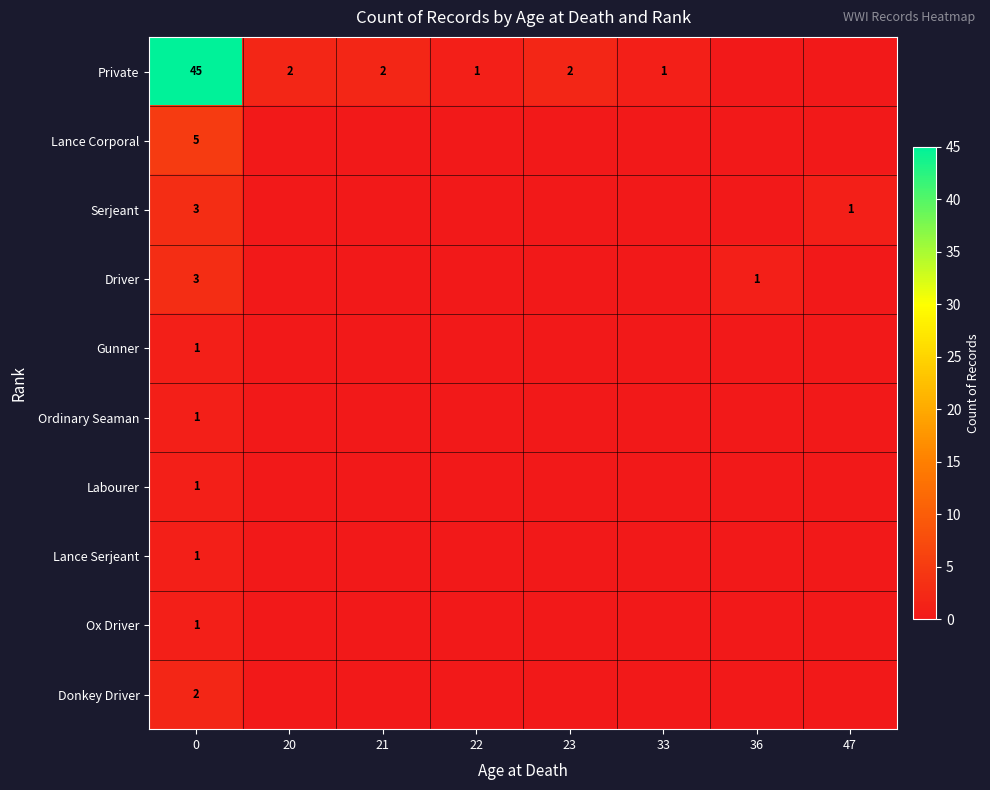

True or false: Serjeant has a value of 1 at 47.

True